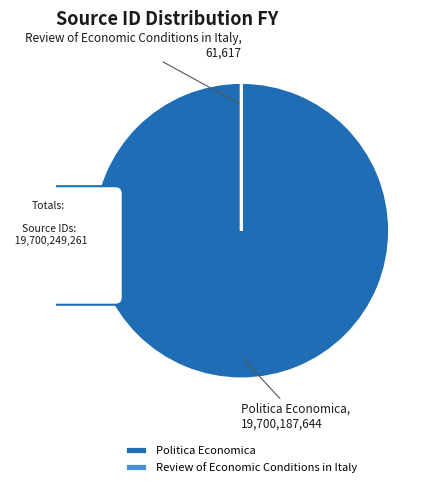

Which slice is the smallest?

Review of Economic Conditions in Italy